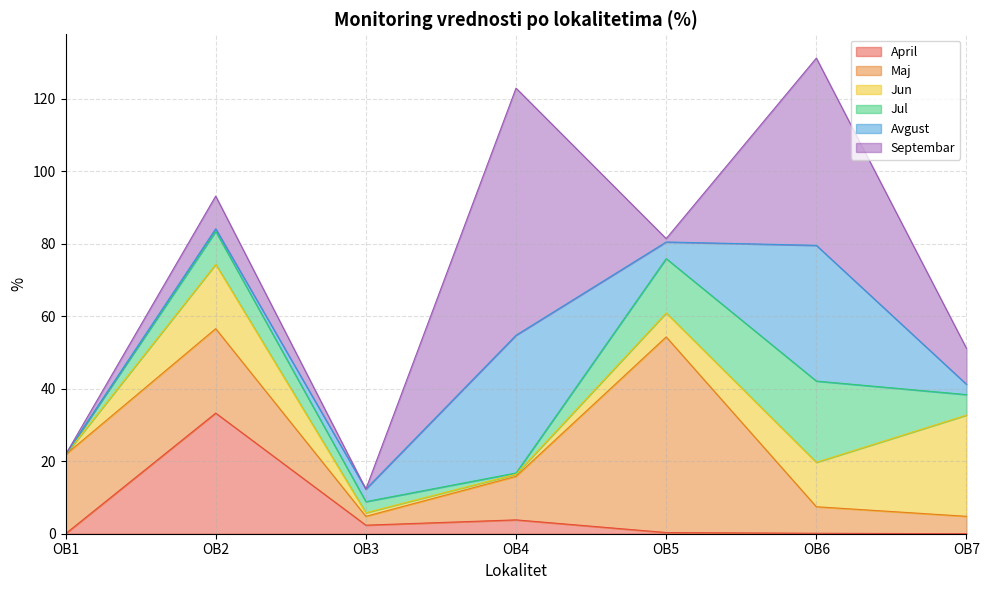

What is the average value of the Maj series?

17.9